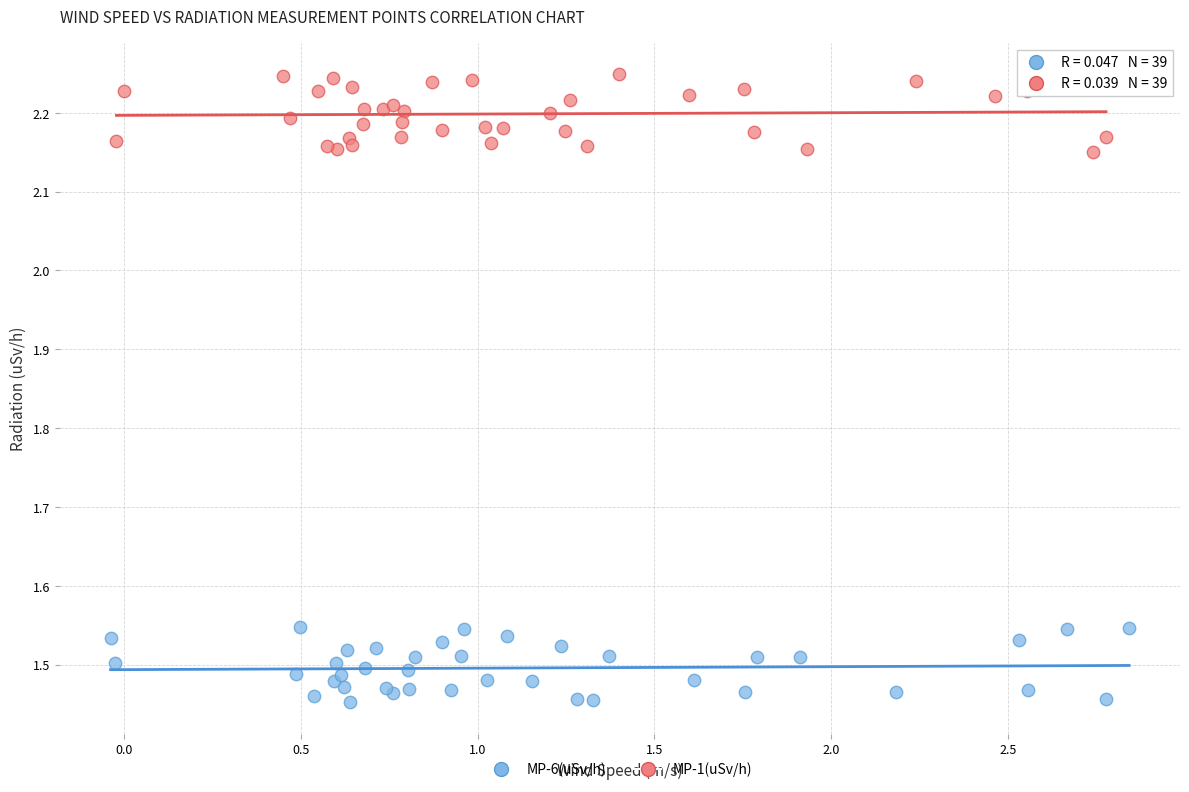

Which series reaches the minimum Y coordinate?

MP-6(uSv/h)